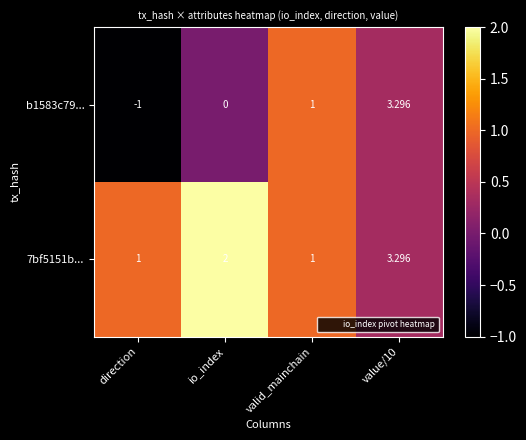

How many categories are shown in the chart?

4